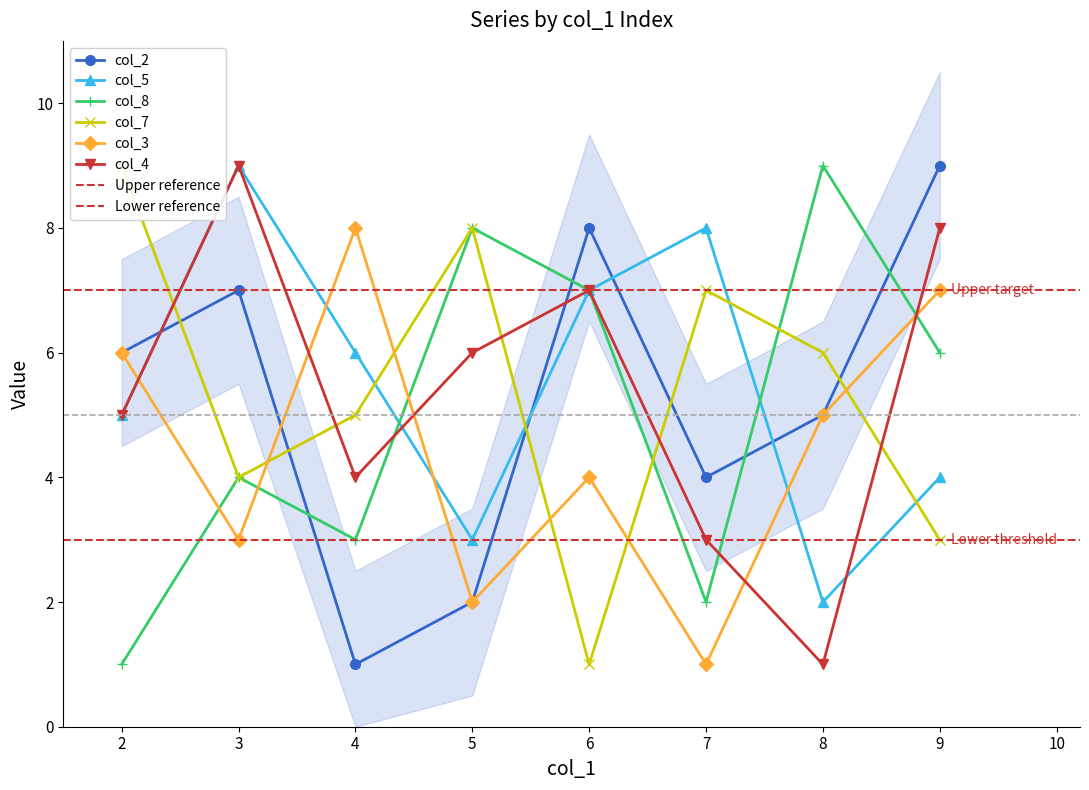

Is it true that col_3 equals 1 at 5?

False